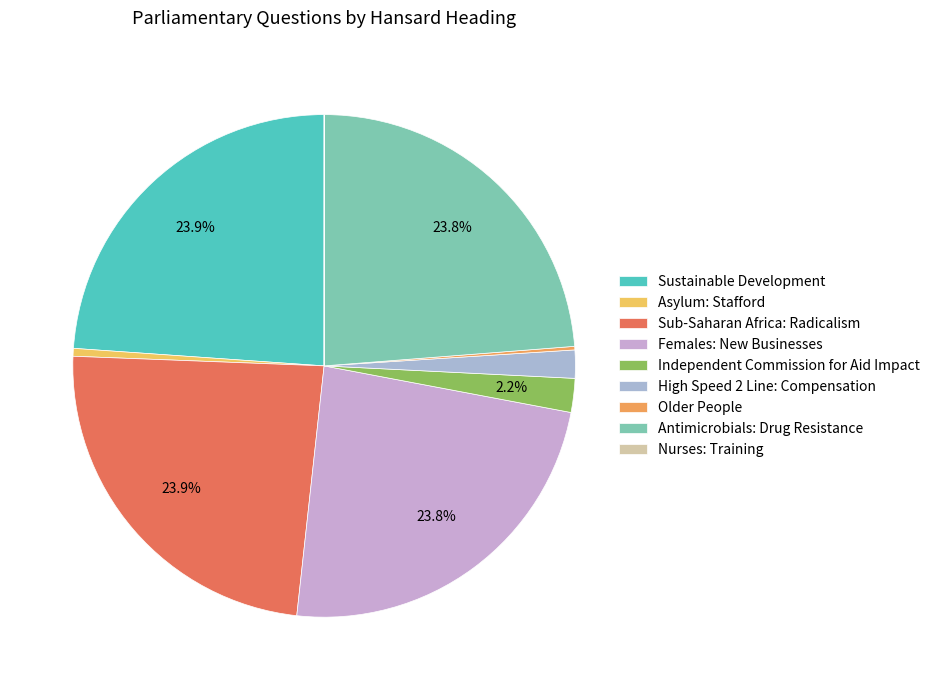

True or false: Independent Commission for Aid Impact accounts for 1% of the total.

False